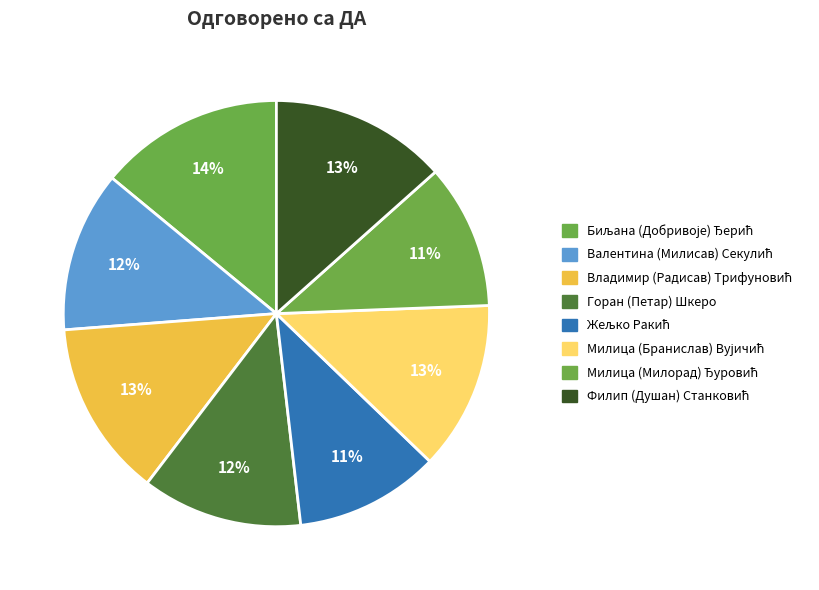

The Милица (Милорад) Ђуровић slice represents 11% of the pie. True or false?

True